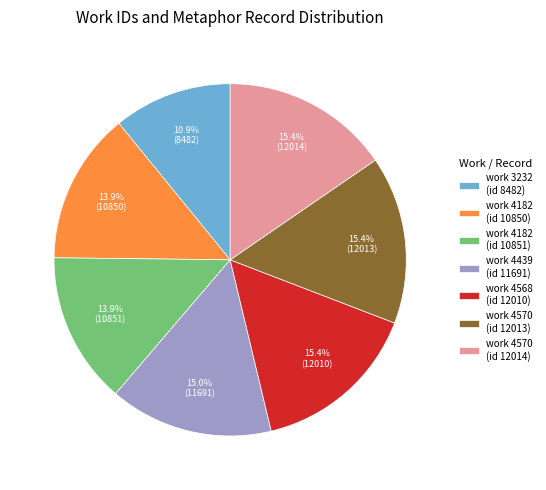

What percentage is NOT represented by work 4570 (id 12014)?

84.6%